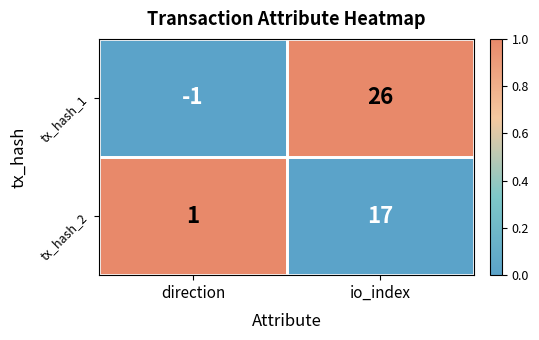

True or false: tx_hash_2 has a value of 1 at direction.

True